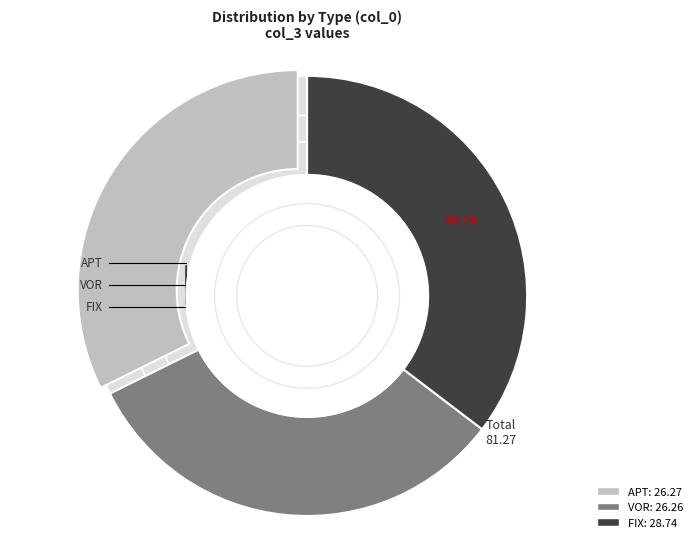

Is there any slice that represents more than half of the pie?

No